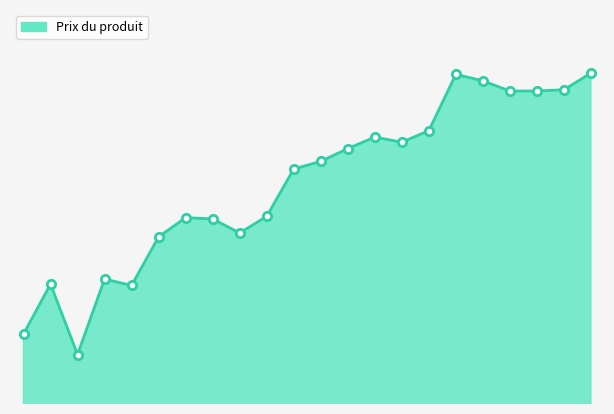

Does the chart have visible grid lines?

No